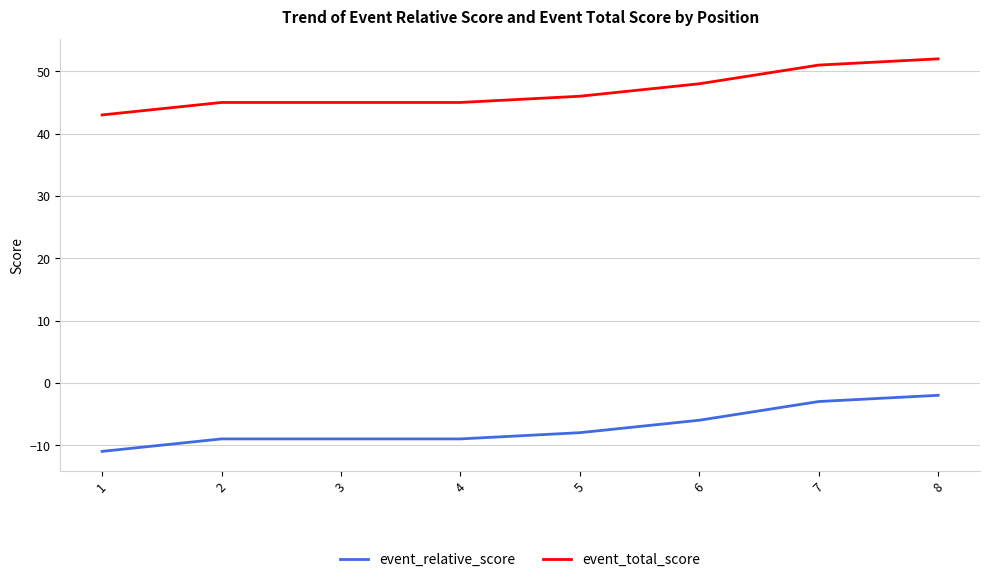

What is the total value across all series at 8?

50